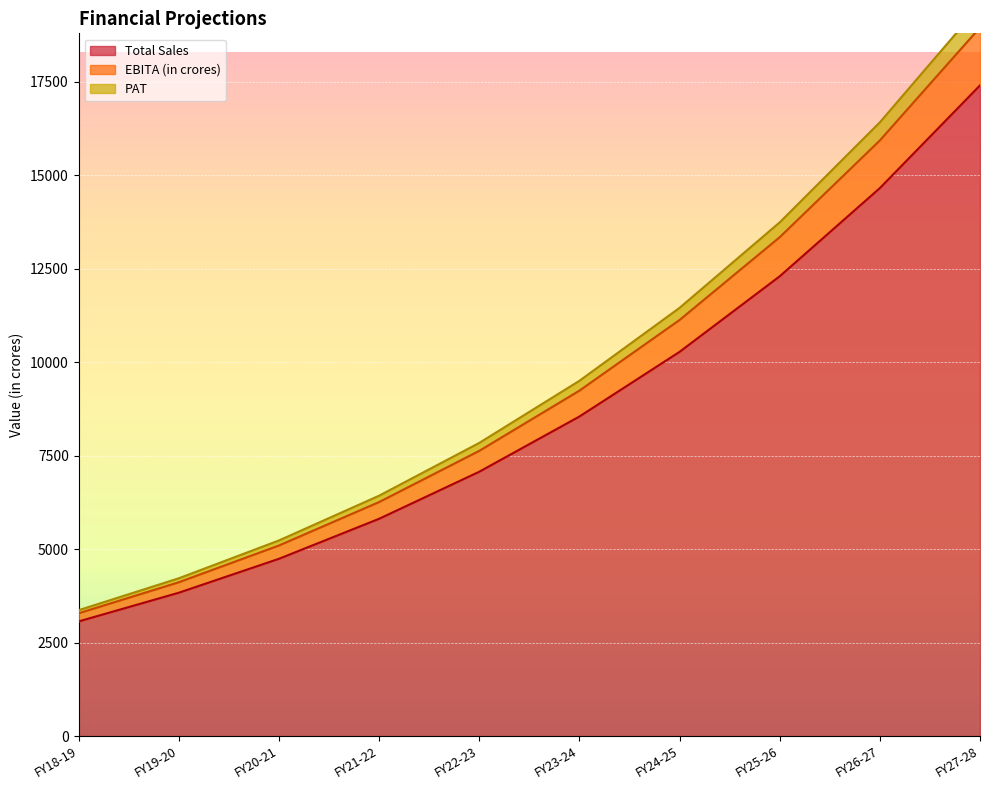

Reading left to right, what are all the values shown in this chart?

Total Sales: 3067.3	3834.9	4742.4	5812.6	7071.3	8548.5	10278.3	12300.1	14659.2	17407.4
EBITA (in crores): 3367.8	4221.2	5233.3	6430.3	7842.3	9504.0	11455.5	13742.9	16419.2	19545.4
PAT: 3285.1	4114.8	5098.1	6260.2	7630.0	9240.9	11131.4	13345.7	15934.6	18956.7